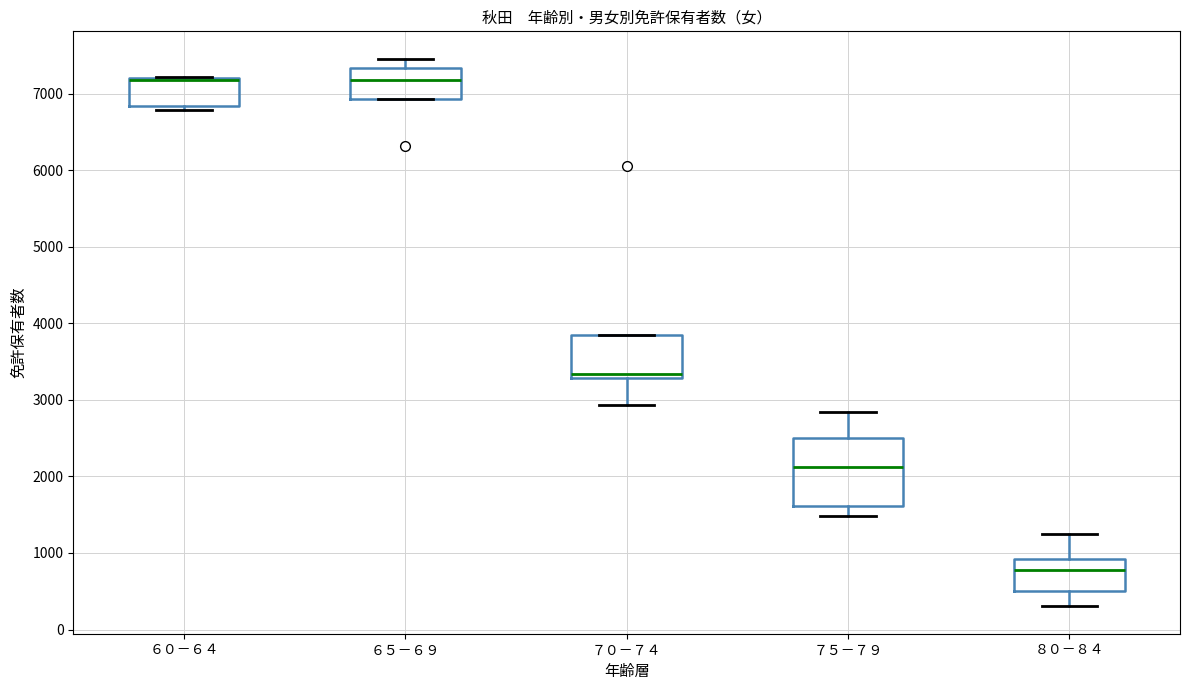

Reading left to right, read every box against the y-axis: the position of its median line, the range the box covers, and the ends of its whiskers. The values are not printed on the chart, so give them approximately, as read against the axis.

６０－６４: median 7200 (drawn on the box's upper edge), box 6800 to 7200, whiskers 6800 (just below the box's lower edge) to 7200
６５－６９: median 7200, box 6900 to 7300, whiskers 6900 to 7500
７０－７４: median 3300 (just above the box's lower edge), box 3300 to 3800, whiskers 2900 to 3800
７５－７９: median 2100, box 1600 to 2500, whiskers 1500 to 2800
８０－８４: median 800, box 500 to 900, whiskers 300 to 1200